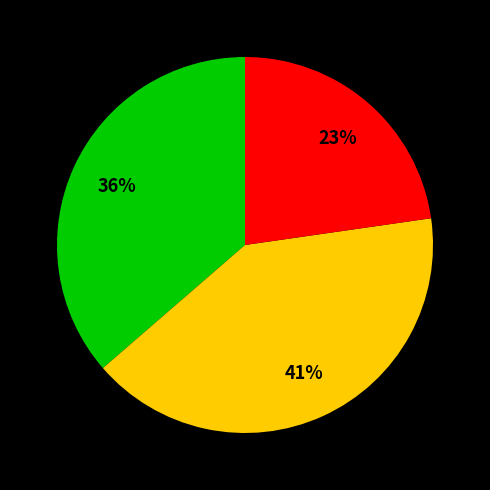

To the nearest percent, what is the average slice percentage?

33%